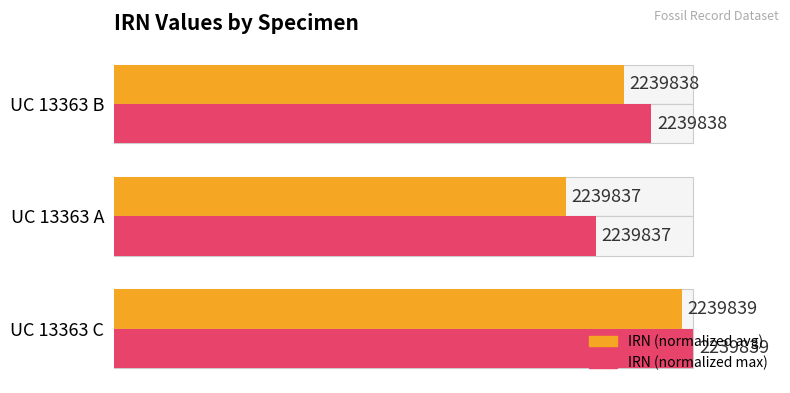

Is it true that IRN max (normalized) equals 100.0 at UC 13363 C?

True